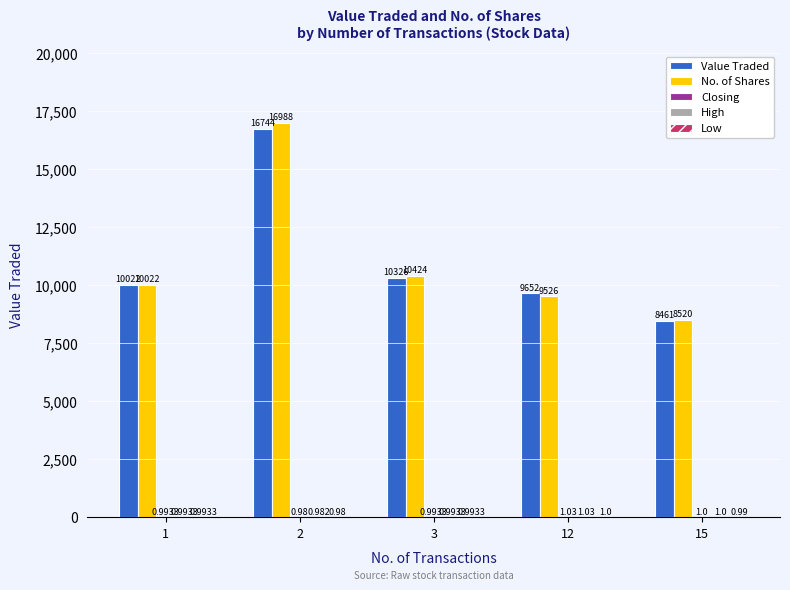

Between 1 and 12, which series saw the biggest shift?

No. of Shares